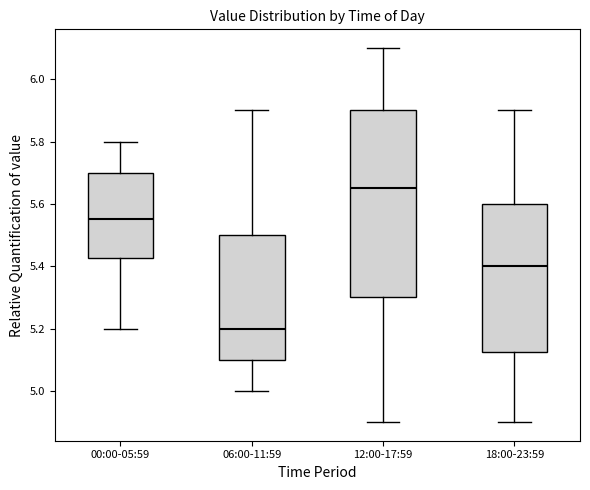

Where does the upper whisker of the box for 18:00-23:59 end on the y-axis? The values are not printed on the chart, so give them approximately, as read against the axis.

5.90